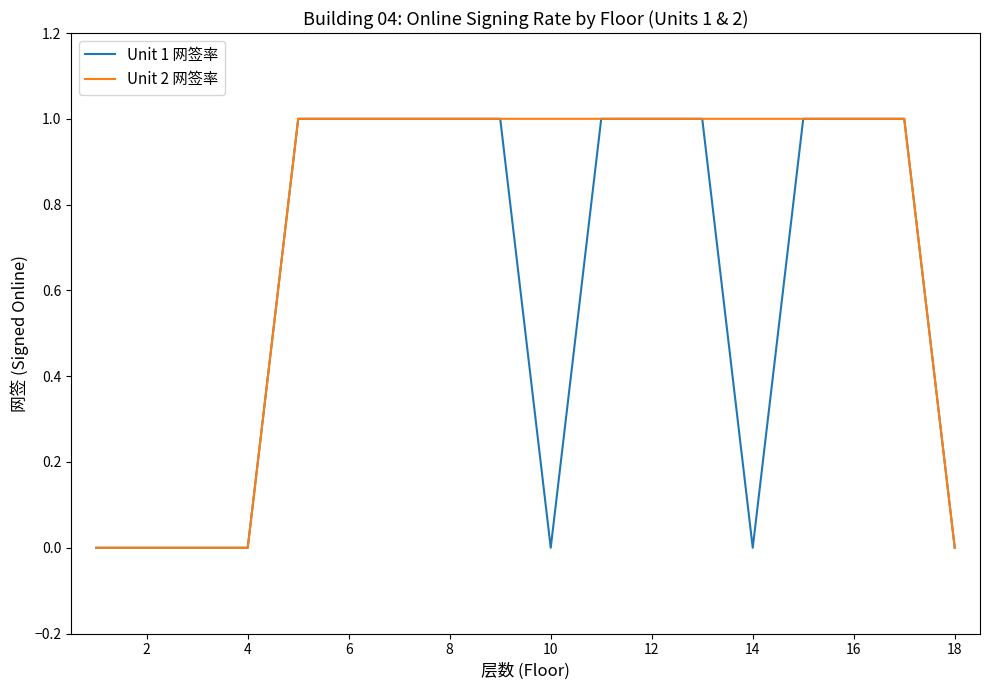

What is the difference between the maximum and second lowest values in the Unit 2 网签率 series?

1